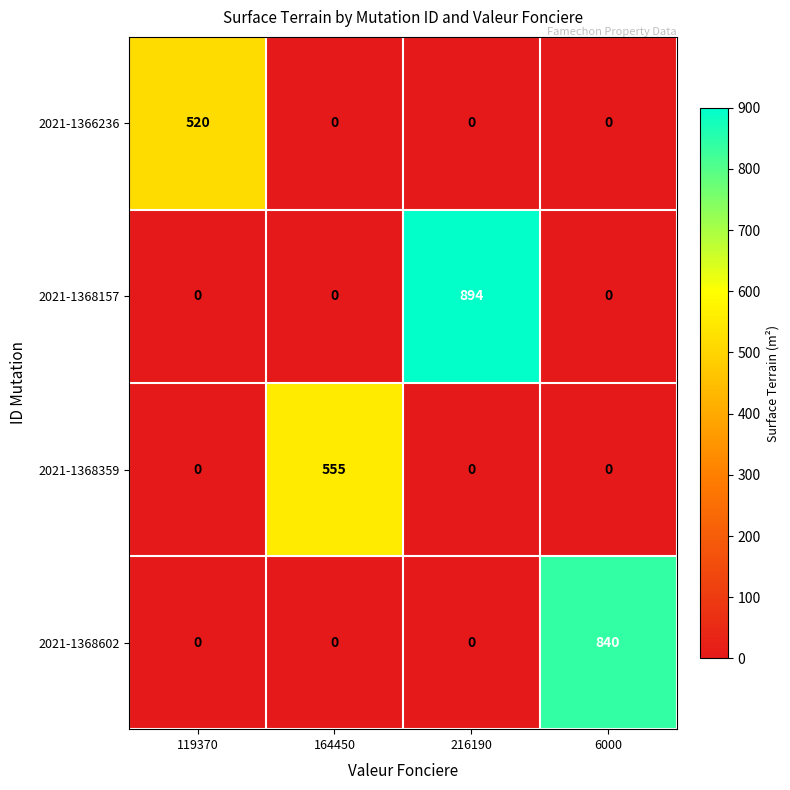

Which series has the largest total across all categories?

2021-1368157